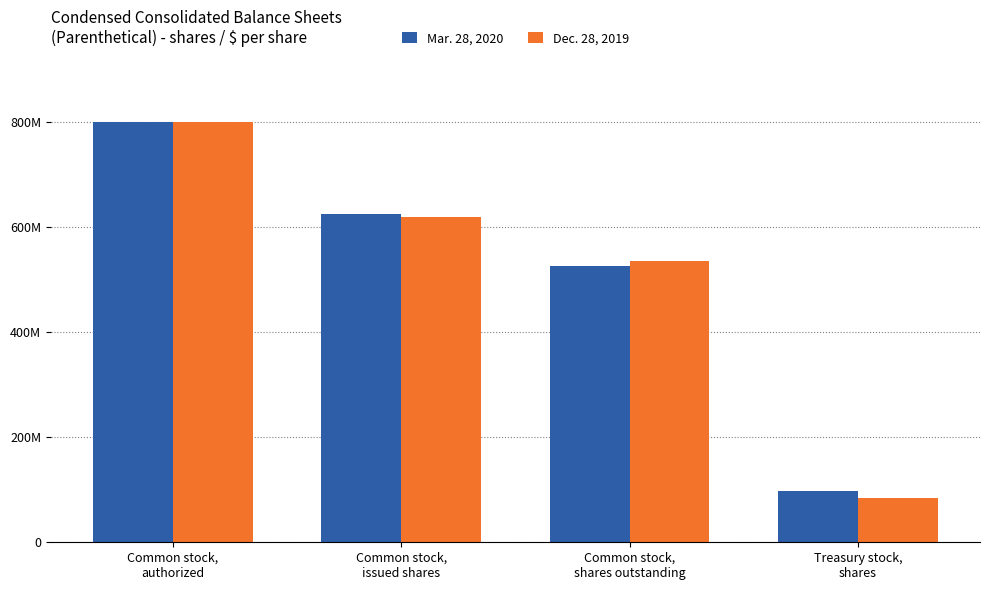

Are the bars grouped side by side (vs. stacked)?

Yes